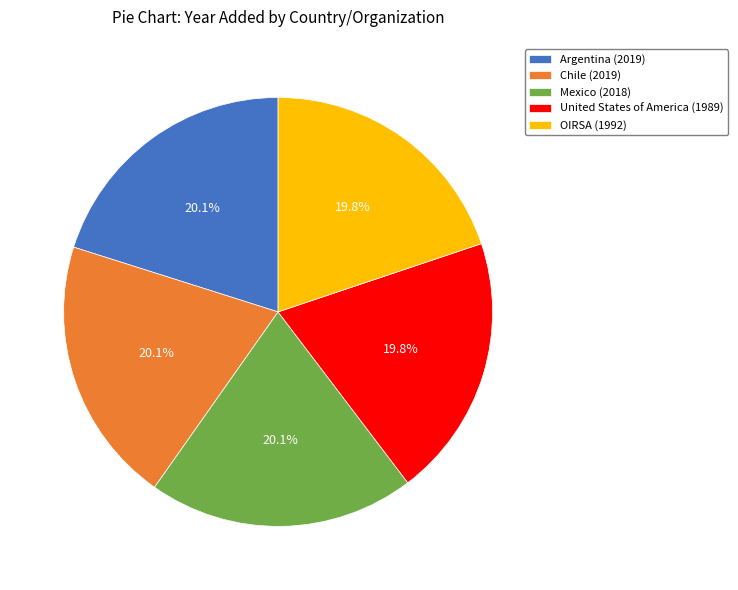

Is there any slice that represents more than half of the pie?

No